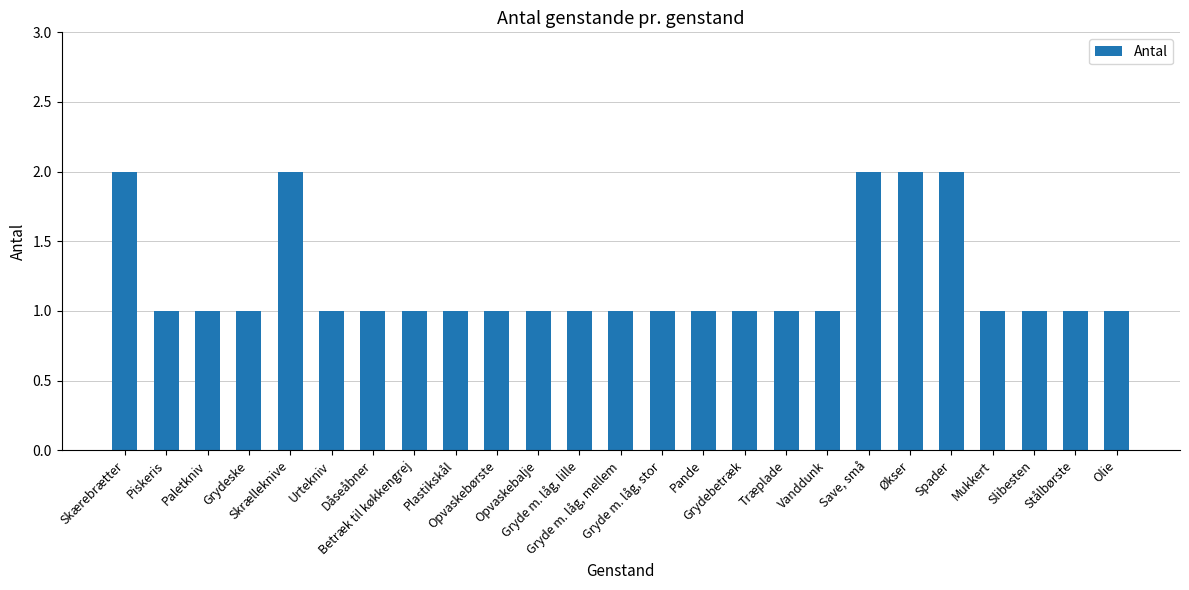

Which has a higher value, Skærebrætter or Piskeris?

Skærebrætter